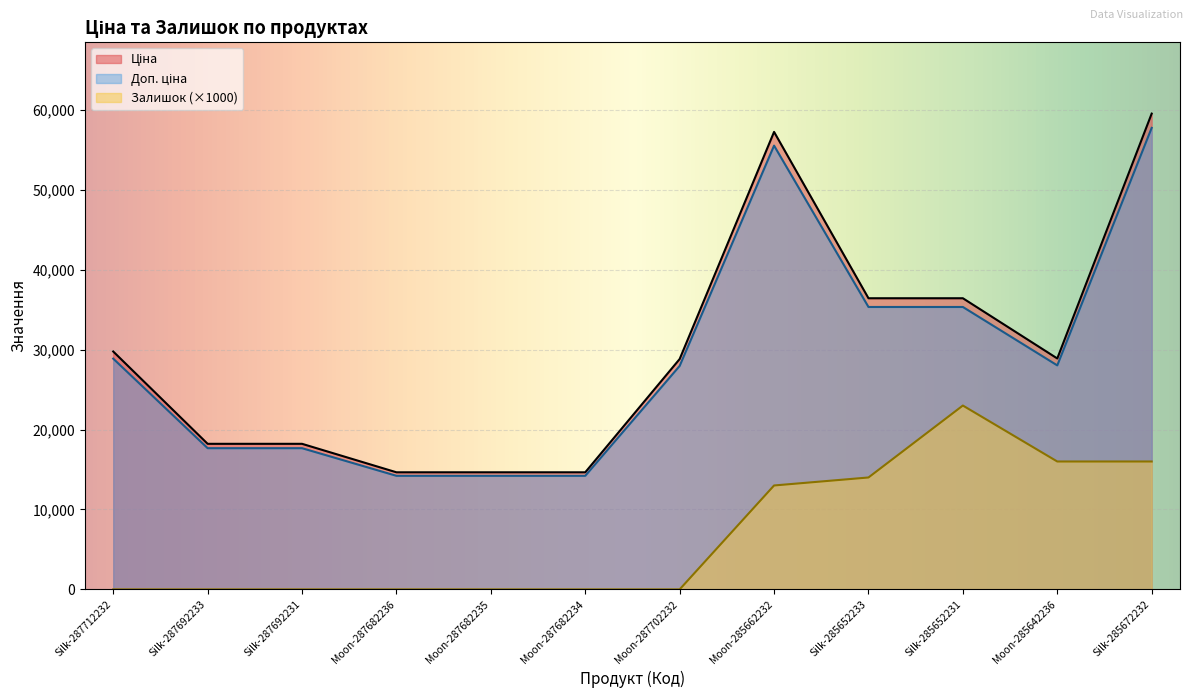

True or false: Ціна and Залишок intersect in this chart.

False